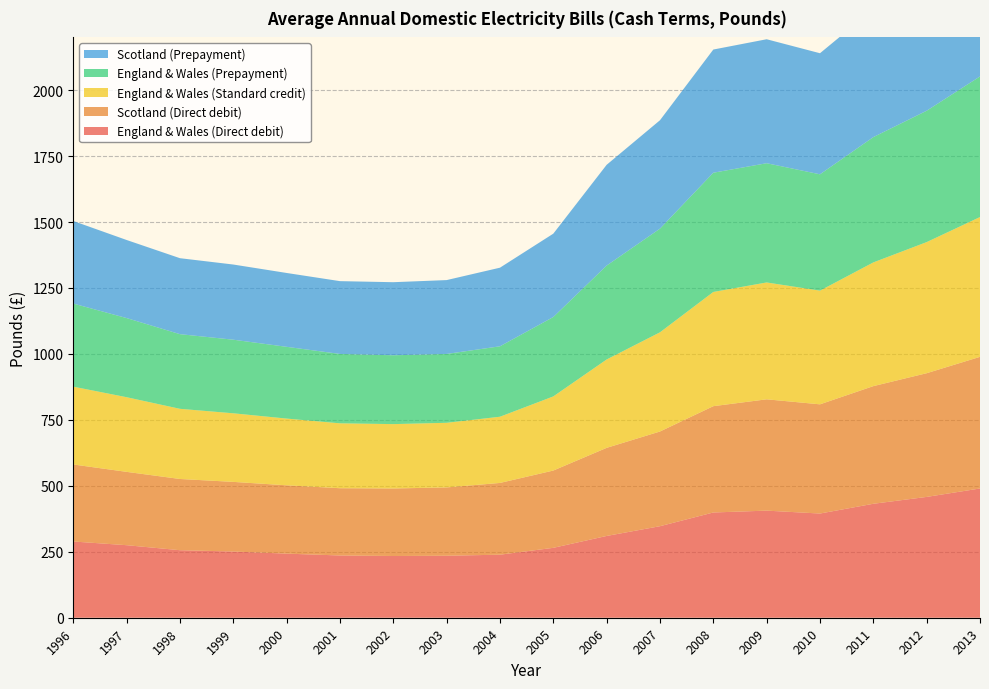

Reading right to left, list all the values displayed in this chart.

England & Wales (Direct debit): 490	458	432	395	406	399	347	310	265	239	235	234	236	243	251	256	275	289
Scotland (Direct debit): 499	469	446	414	422	403	359	334	293	272	259	256	255	259	264	270	278	292
England & Wales (Prepayment): 533	498	475	441	452	452	393	356	301	267	261	261	263	272	279	283	300	315
Scotland (Prepayment): 538	500	485	459	470	467	411	382	316	298	280	277	276	280	285	288	296	313
England & Wales (Standard credit): 530	497	469	431	443	433	376	335	281	251	245	244	246	253	260	266	283	295